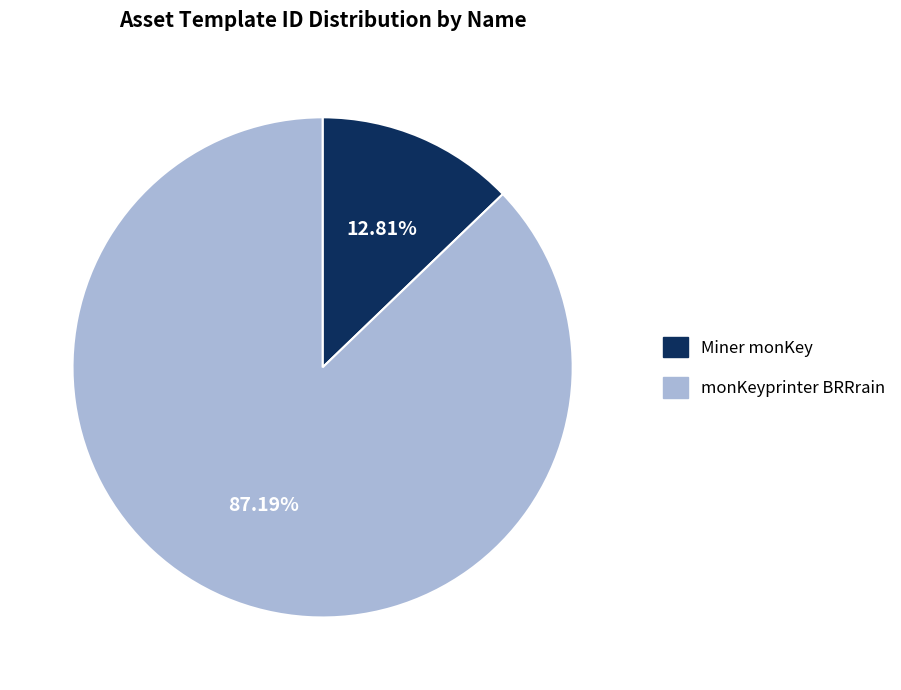

Approximately how many times larger is the value at monKeyprinter BRRrain compared to Miner monKey?

6.8